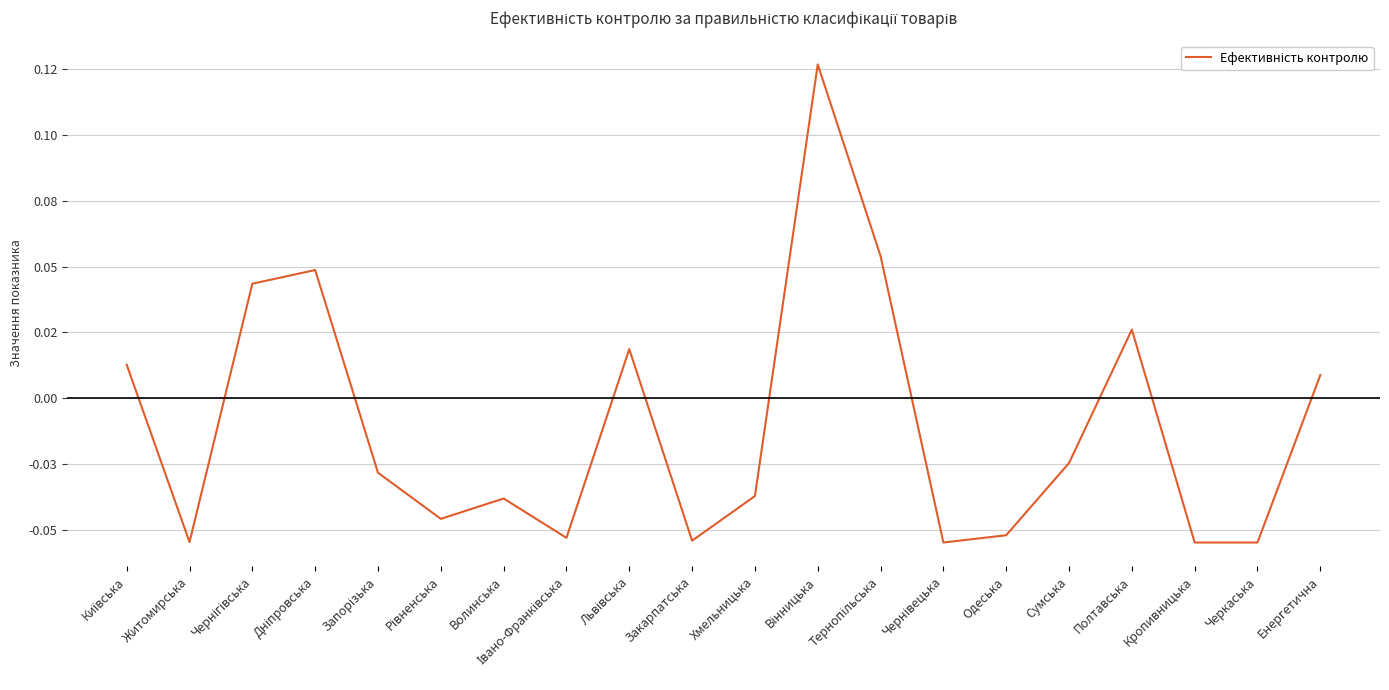

Is this an area chart (filled region under the line)?

No